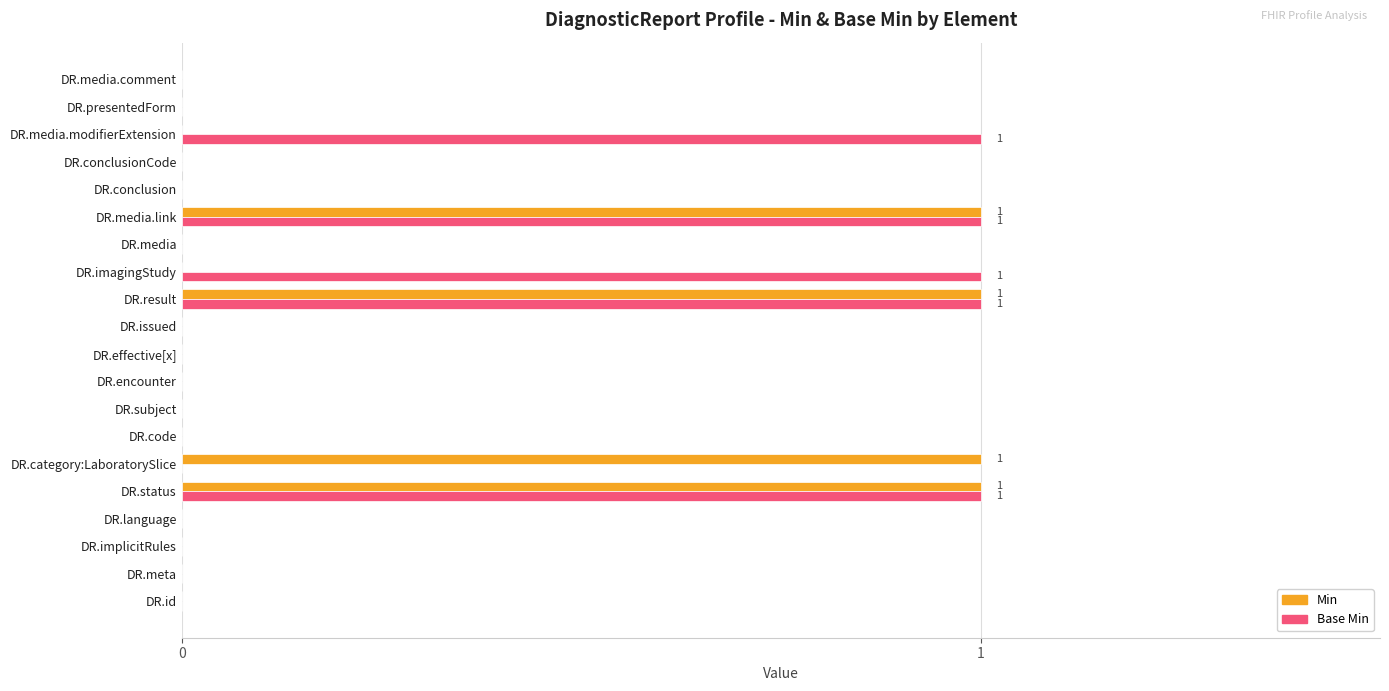

What are all the series names shown in the legend?

Min, Base Min